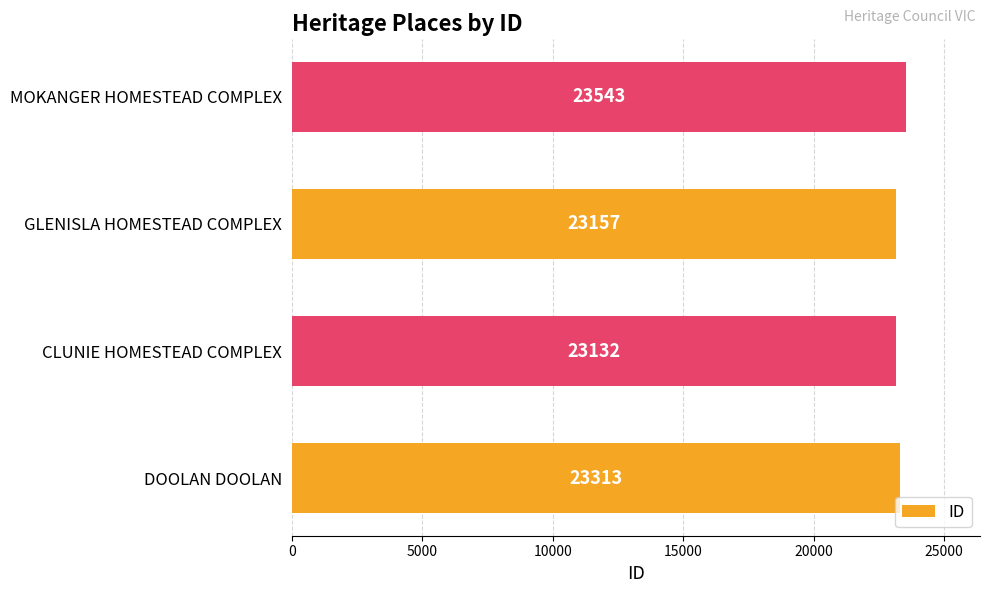

Reading top to bottom, extract all data points from this chart.

MOKANGER HOMESTEAD COMPLEX=23543	GLENISLA HOMESTEAD COMPLEX=23157	CLUNIE HOMESTEAD COMPLEX=23132	DOOLAN DOOLAN=23313